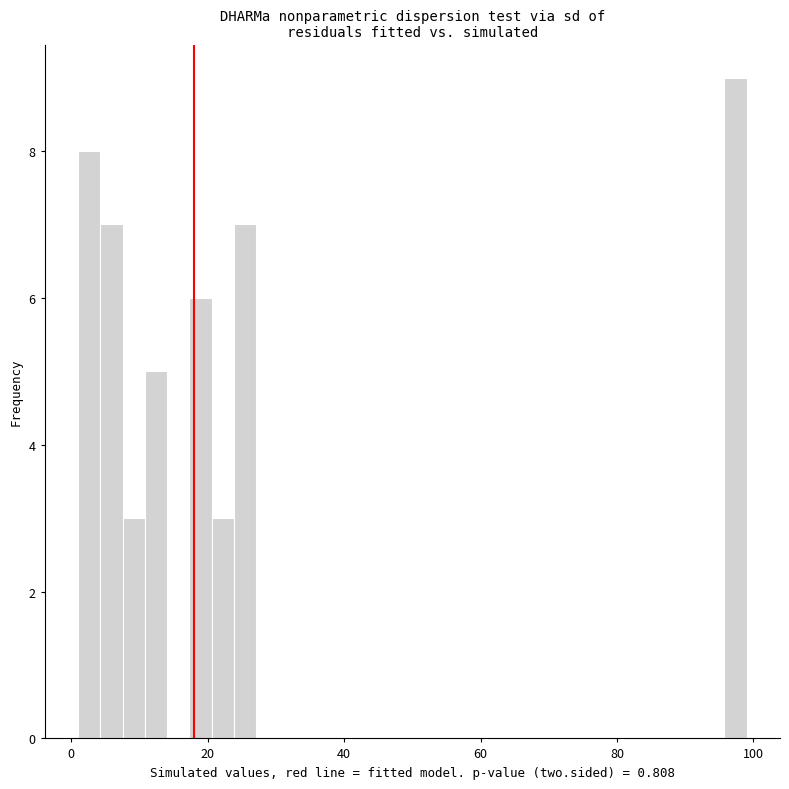

Read against the x-axis, roughly where is the centre of the tallest bar?

98